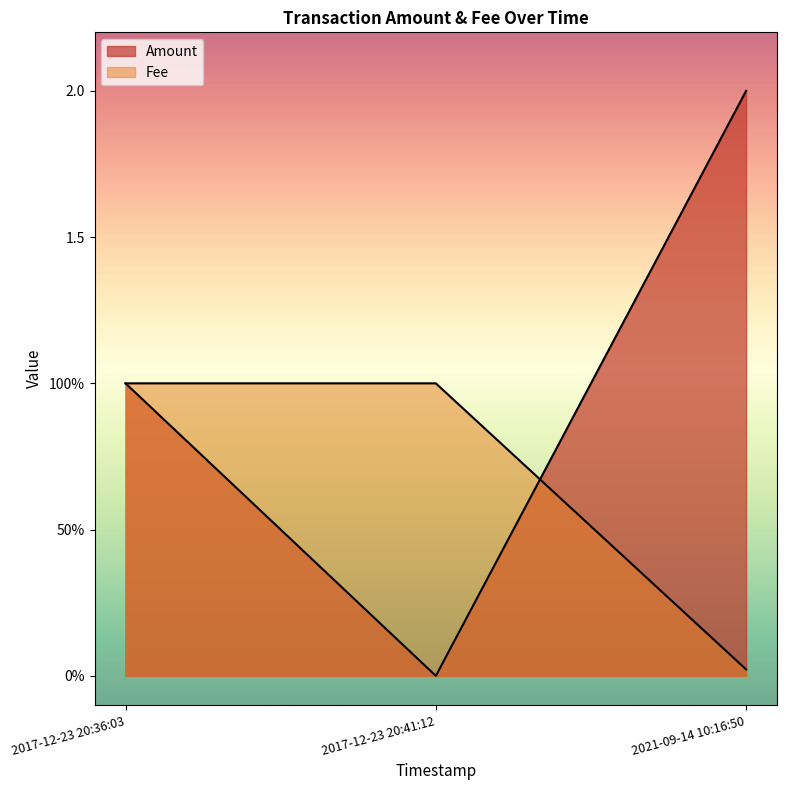

Reading right to left, extract all data points from this chart.

Amount: 2017-12-23 20:36:03=1.0	2017-12-23 20:41:12=0.0	2021-09-14 10:16:50=2.0
Fee: 2017-12-23 20:36:03=1.0	2017-12-23 20:41:12=1.0	2021-09-14 10:16:50=0.0